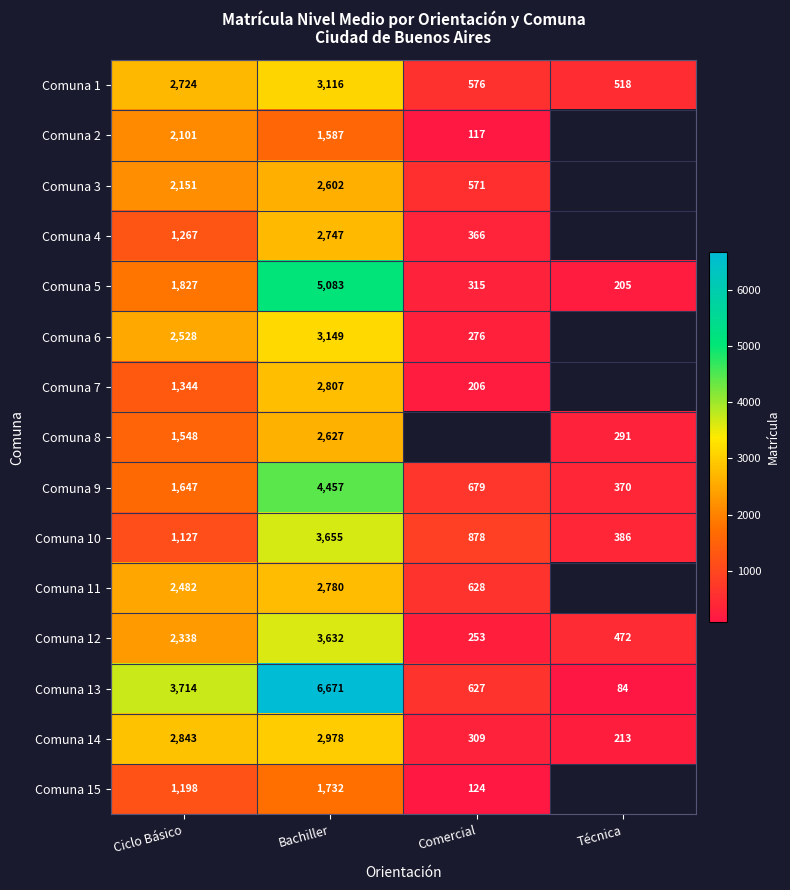

List the labels in order of Comuna 14 value, largest first.

Bachiller, Ciclo Básico, Comercial, Técnica